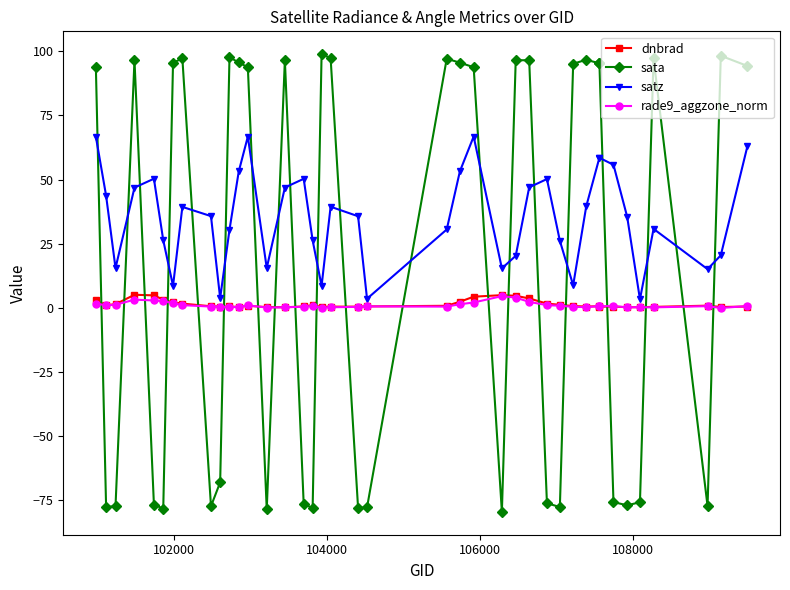

The value of dnbrad at 9 is 0.8. True or false?

False